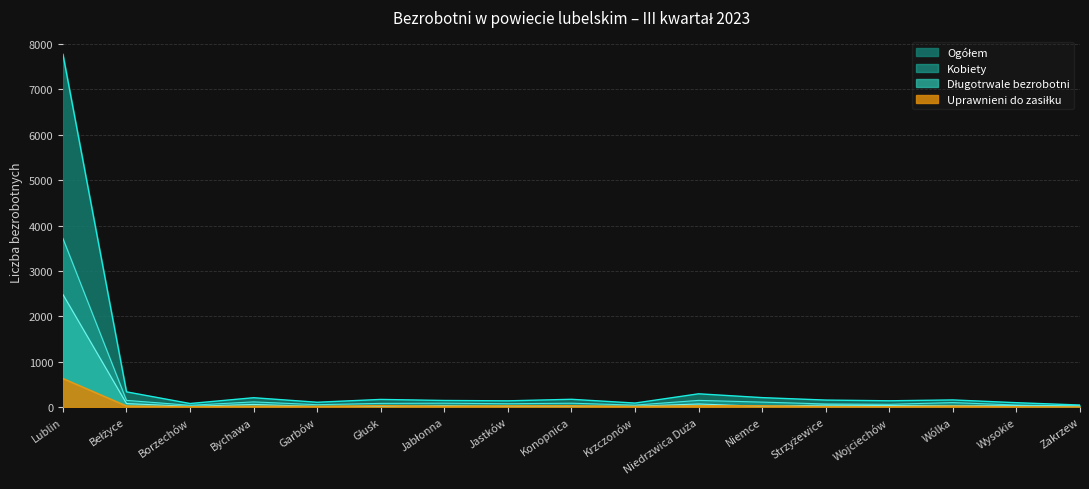

List the labels in order of Ogółem value, largest first.

Lublin, Bełżyce, Niedrzwica Duża, Niemce, Bychawa, Konopnica, Głusk, Wólka, Strzyżewice, Jabłonna, Wojciechów, Jastków, Garbów, Wysokie, Krzczonów, Borzechów, Zakrzew